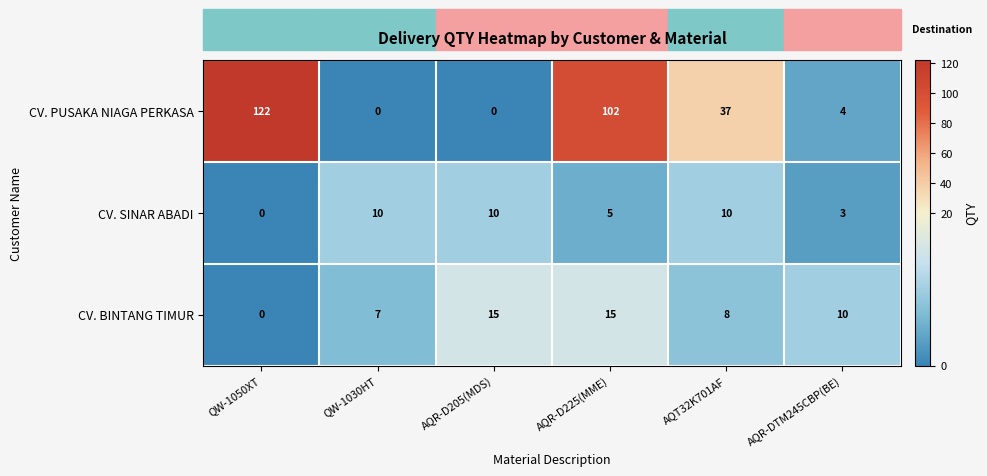

The value of CV. PUSAKA NIAGA PERKASA at AQT32K701AF is 37. True or false?

True